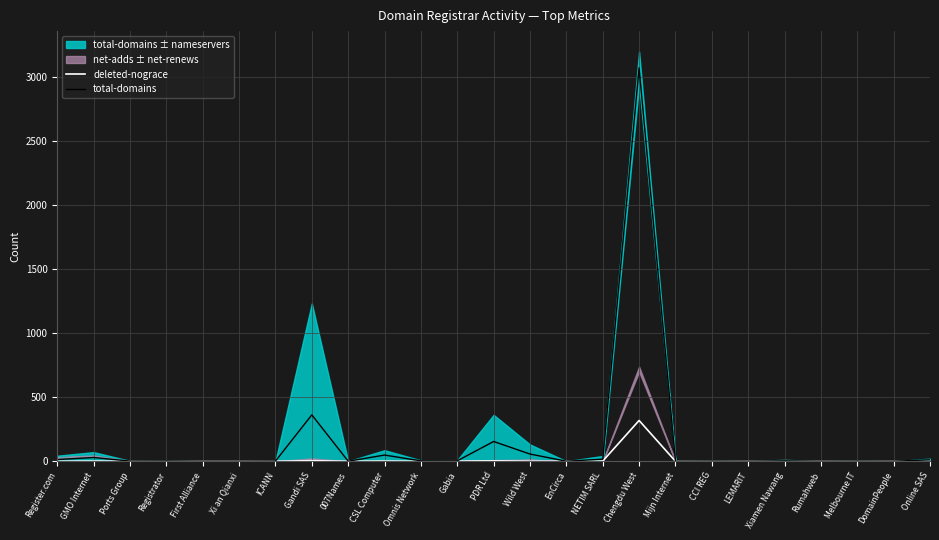

Reading left to right, list all the values displayed in this chart.

deleted-nograce: Register.com=0	GMO Internet=1	Ports Group=0	Registrator=0	First Alliance=0	Xi an Qianxi=0	ICANN=0	Gandi SAS=4	007Names=0	CSL Computer=1	Omnis Network=0	Gabia=1	PDR Ltd=3	Wild West=0	EnCirca=0	NETIM SARL=1	Chengdu West=318	Mijn Internet=0	CCI REG=0	LEMARIT=0	Xiamen Nawang=0	Rumahweb=0	Melbourne IT=0	DomainPeople=0	Online SAS=0
total-domains: Register.com=13	GMO Internet=29	Ports Group=1	Registrator=2	First Alliance=0	Xi an Qianxi=0	ICANN=1	Gandi SAS=362	007Names=0	CSL Computer=48	Omnis Network=3	Gabia=3	PDR Ltd=154	Wild West=56	EnCirca=0	NETIM SARL=16	Chengdu West=3071	Mijn Internet=0	CCI REG=1	LEMARIT=0	Xiamen Nawang=3	Rumahweb=0	Melbourne IT=1	DomainPeople=0	Online SAS=11